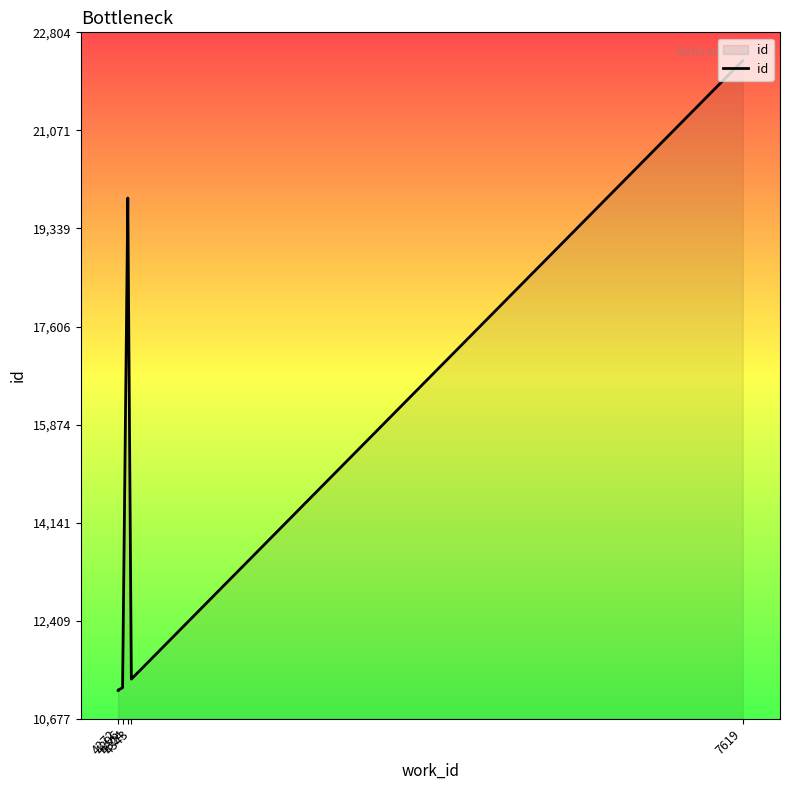

What is the ratio of the value at 6 to the value at 5?

1.0